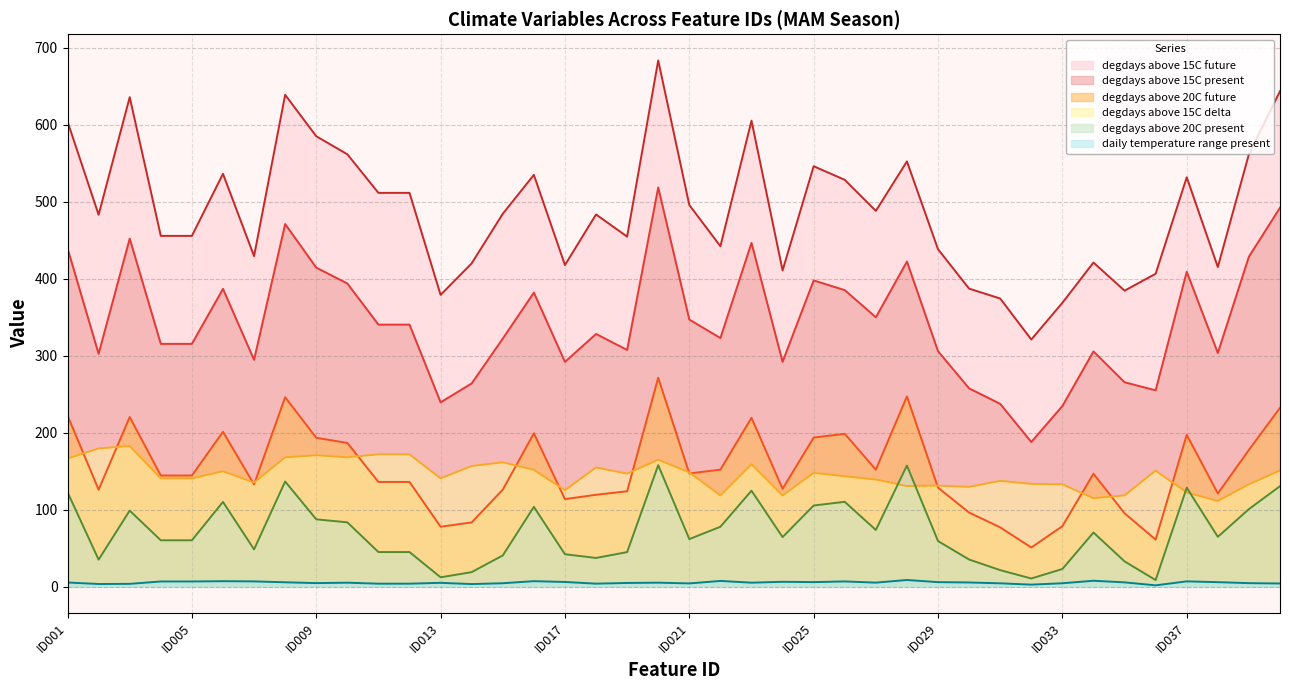

What is the difference between the maximum and minimum values in the degdays_above_15C_delta series?

71.3